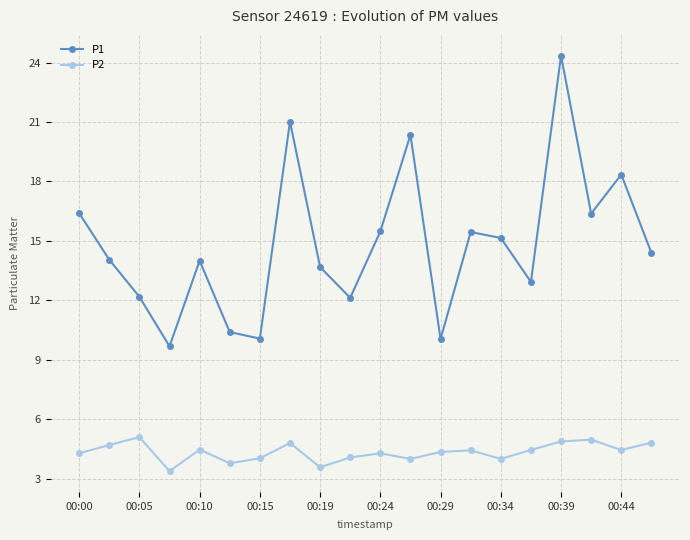

What are all the series names shown in the legend?

P1, P2